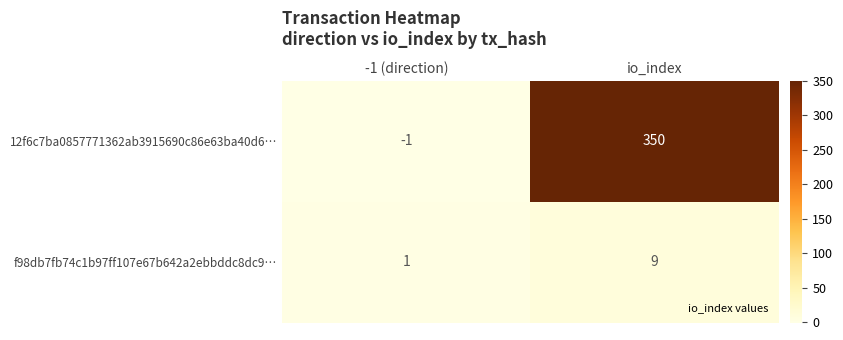

Reading right to left, what are all the values shown in this chart?

12f6c7ba0857771362ab3915690c86e63ba40d6…: 350	-1
f98db7fb74c1b97ff107e67b642a2ebbddc8dc9…: 9	1